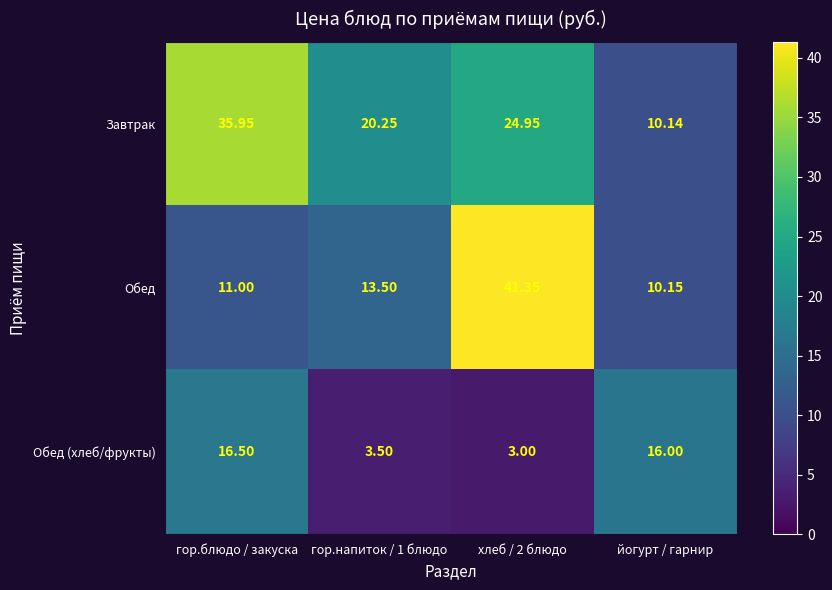

How many data points does each series have?

4